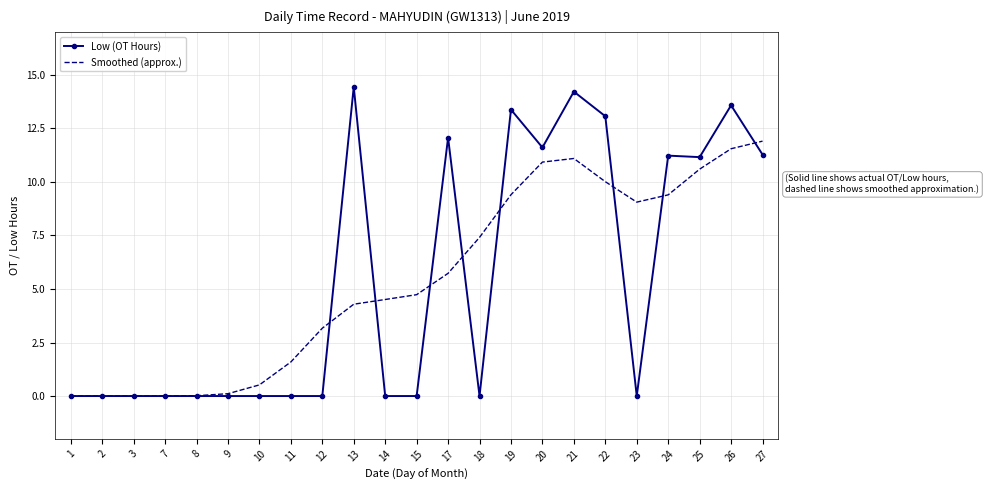

What is the maximum value for Low (OT Hours)?

14.4